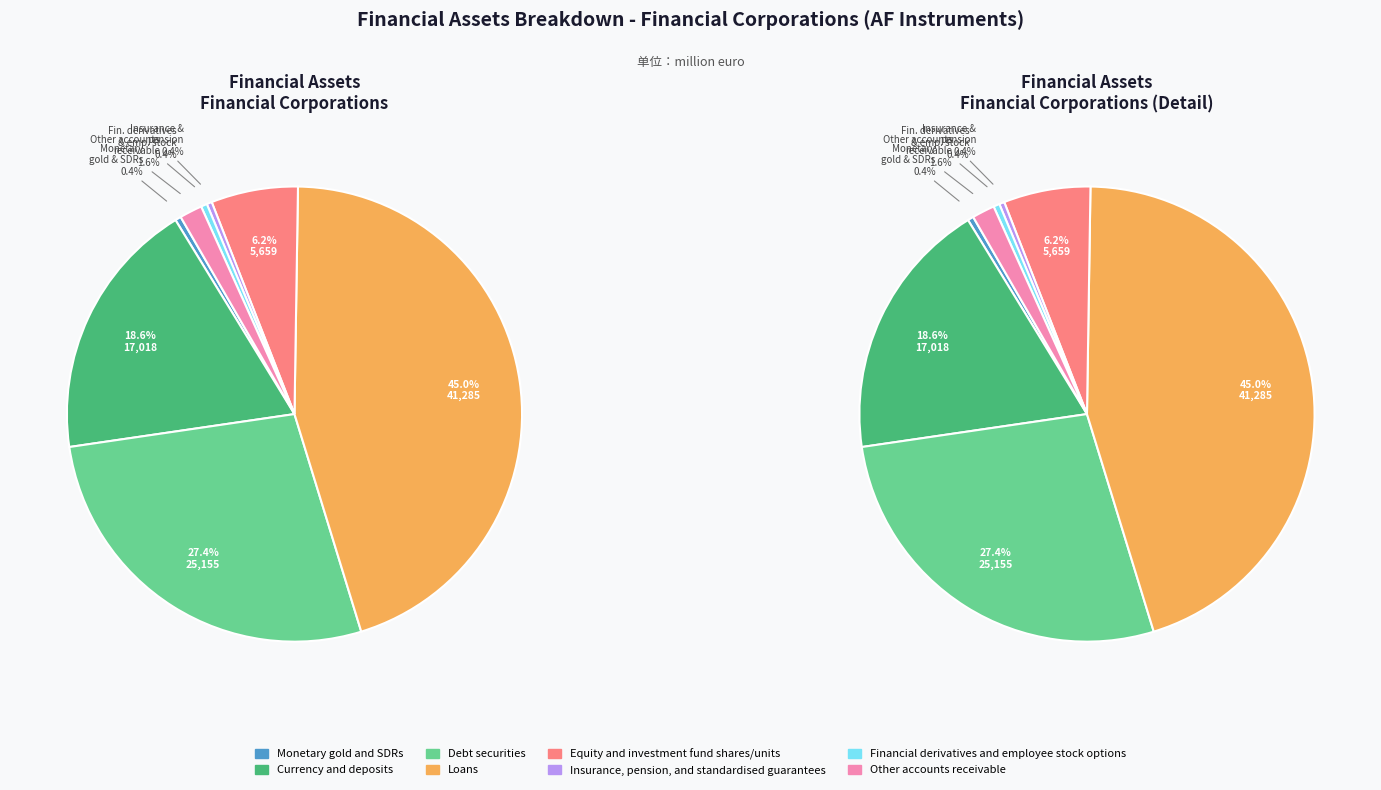

Rank the categories by value from highest to lowest.

Loans, Debt securities, Currency and deposits, Equity and investment fund shares/units, Other accounts receivable, Financial derivatives and employee stock options, Monetary gold and SDRs, Insurance, pension, and standardised guarantees